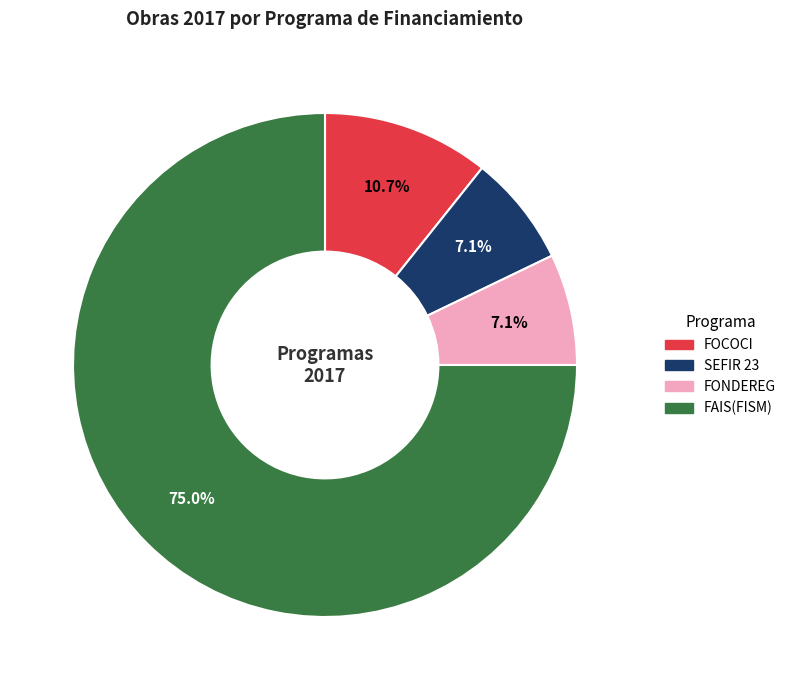

To the nearest percent, what portion does FONDEREG represent?

7%